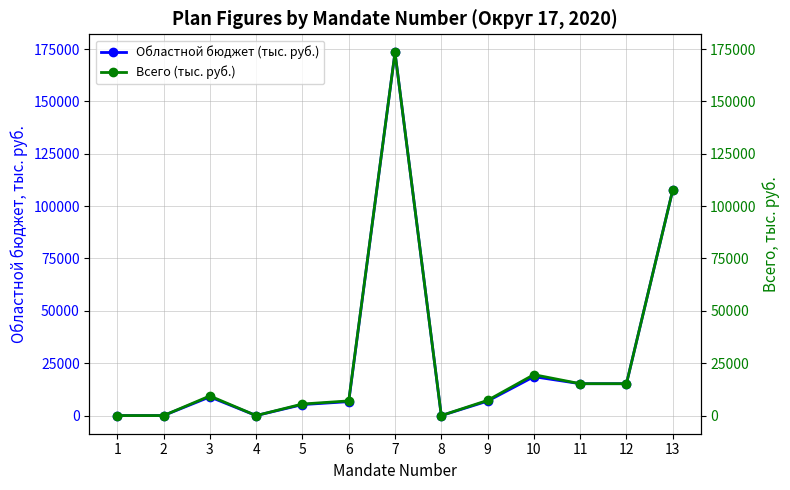

True or false: Областной бюджет (тыс. руб.) has more than 1 interior local peaks.

True